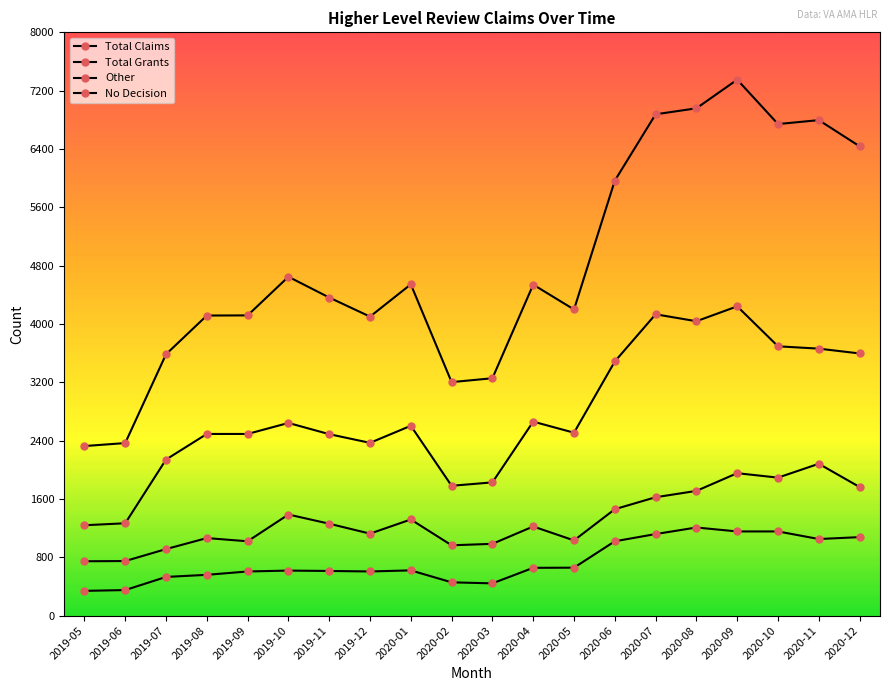

What is the approximate value of Total Claims at 2019-08?

4116